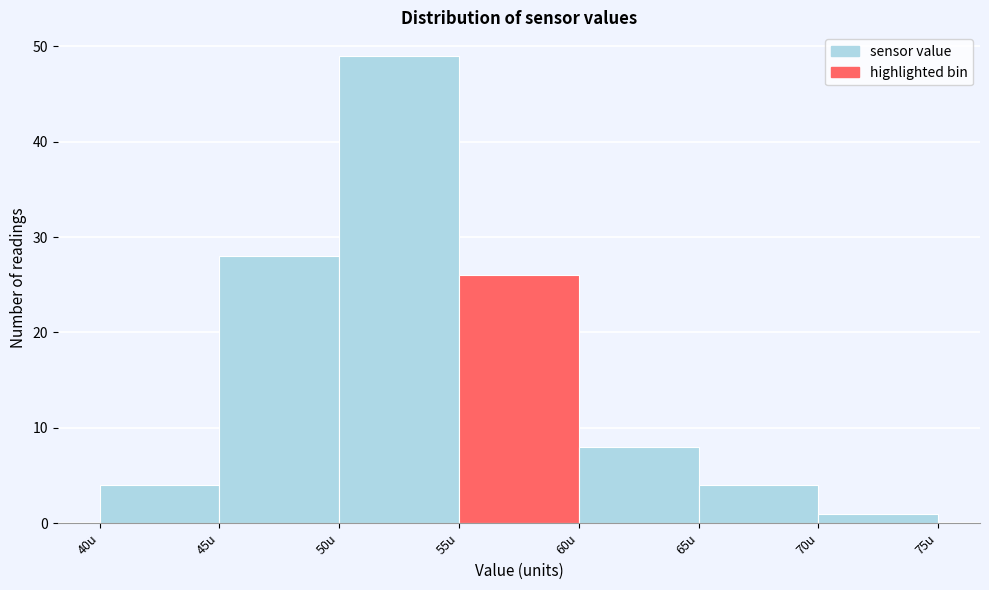

Over which range of the x-axis is the bar tallest?

50 to 55